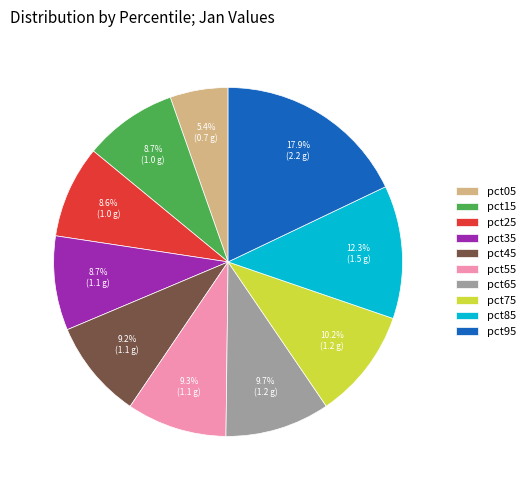

Which slice is the largest?

pct95